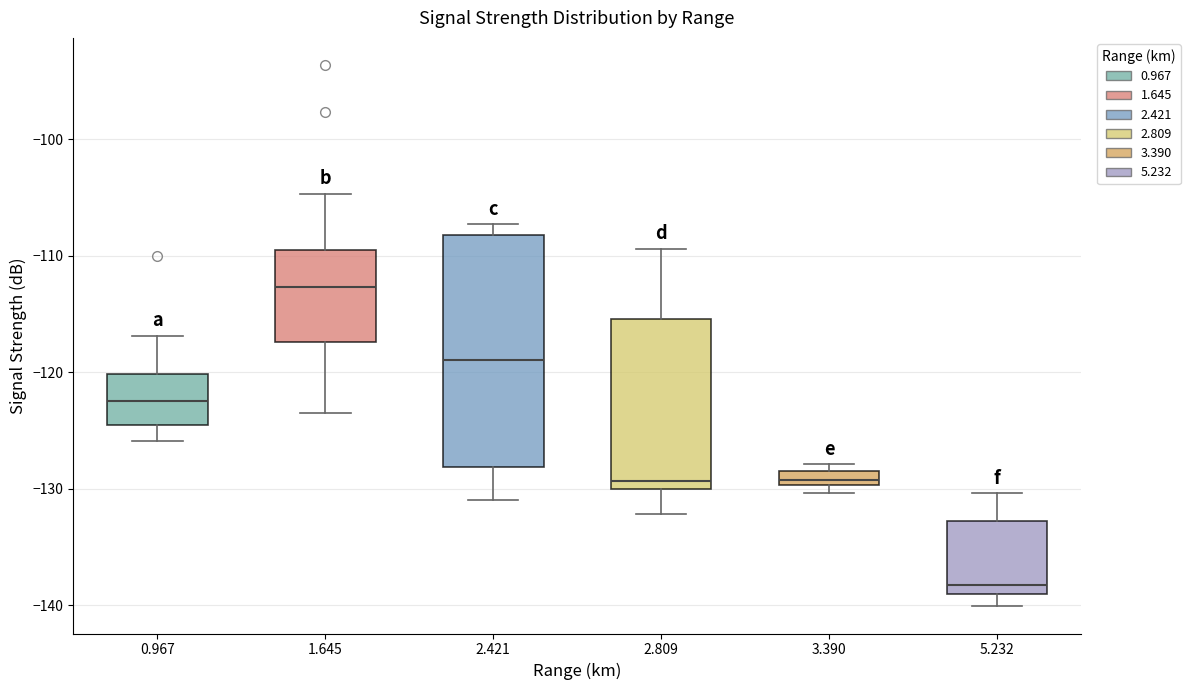

Where does the lower whisker of the box at x = 5.232 end on the y-axis? The values are not printed on the chart, so give them approximately, as read against the axis.

-140